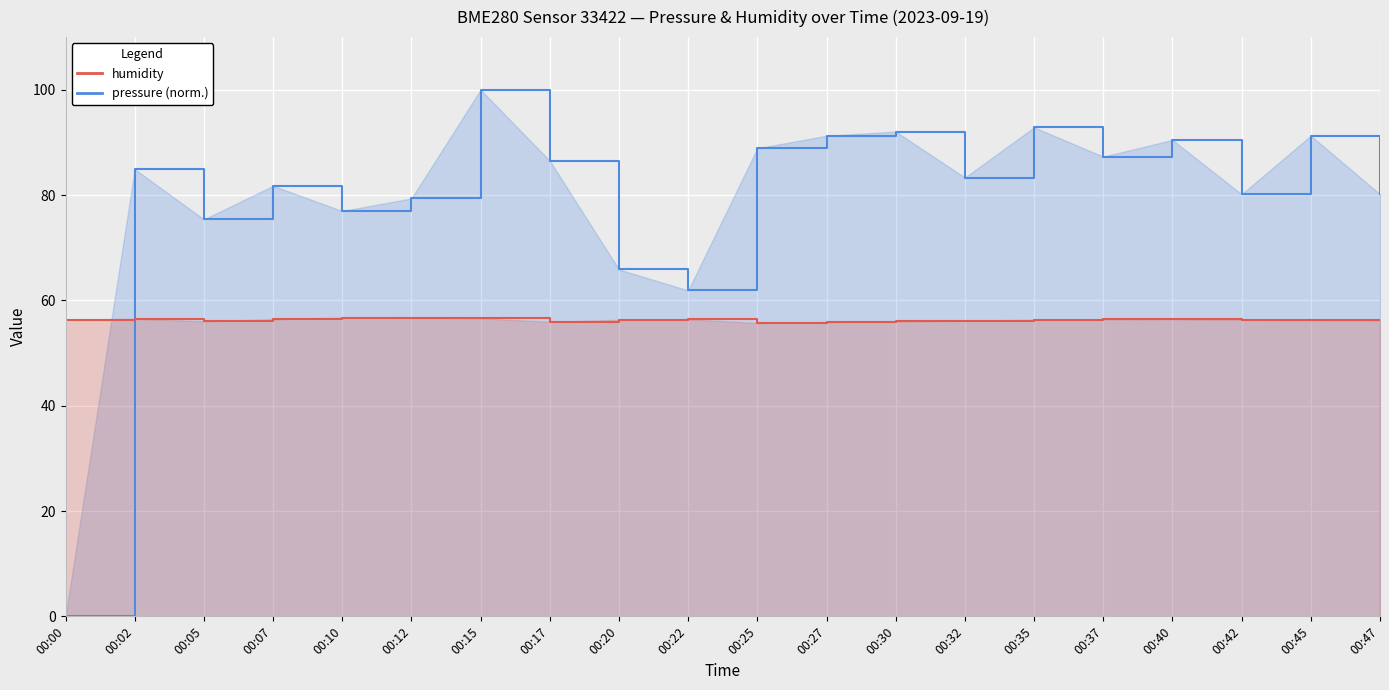

Reading left to right, extract all data points from this chart.

pressure: 0.0	84.9	75.4	81.7	77.0	79.4	100.0	86.5	65.9	61.9	88.9	91.3	92.1	83.3	92.9	87.3	90.5	80.2	91.3	80.2
humidity: 56.4	56.5	56.0	56.4	56.8	56.7	56.6	56.0	56.3	56.4	55.7	55.9	56.0	56.1	56.3	56.4	56.5	56.3	56.2	56.2